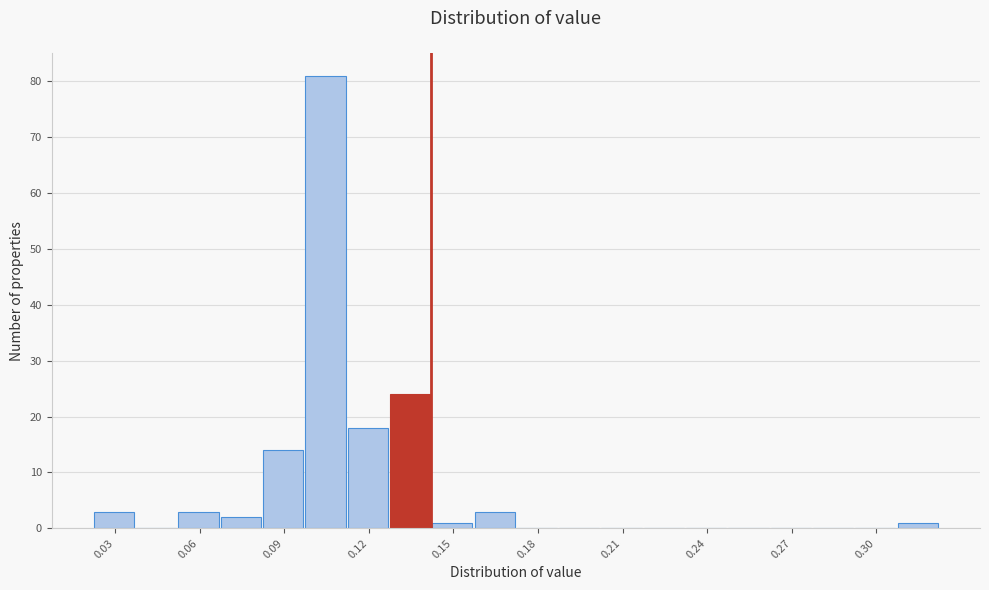

Read against the x-axis, roughly where is the centre of the tallest bar?

0.100